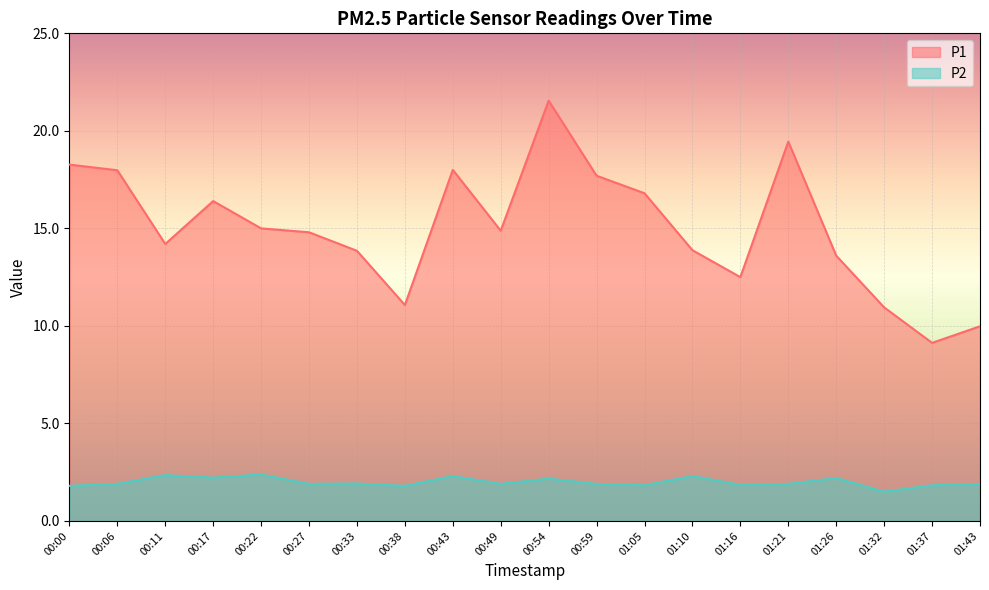

Which category has the highest value in the P1 series?

00:54